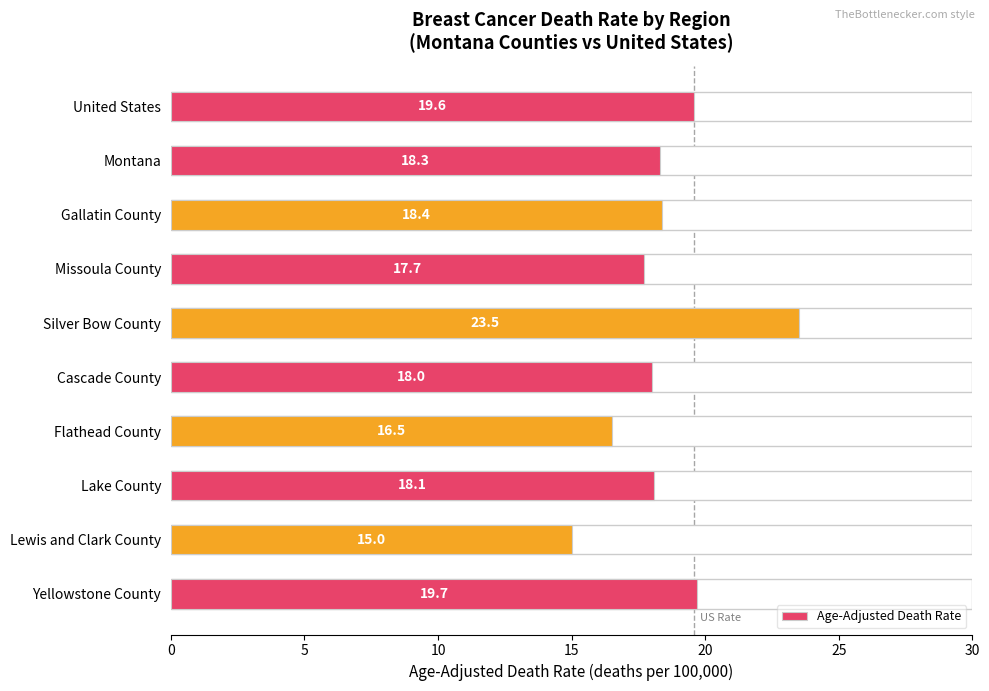

What is the difference between the maximum and minimum values?

8.5